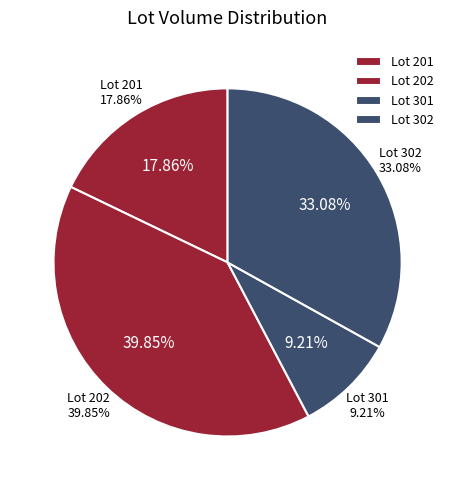

Is there a majority slice in this chart?

No